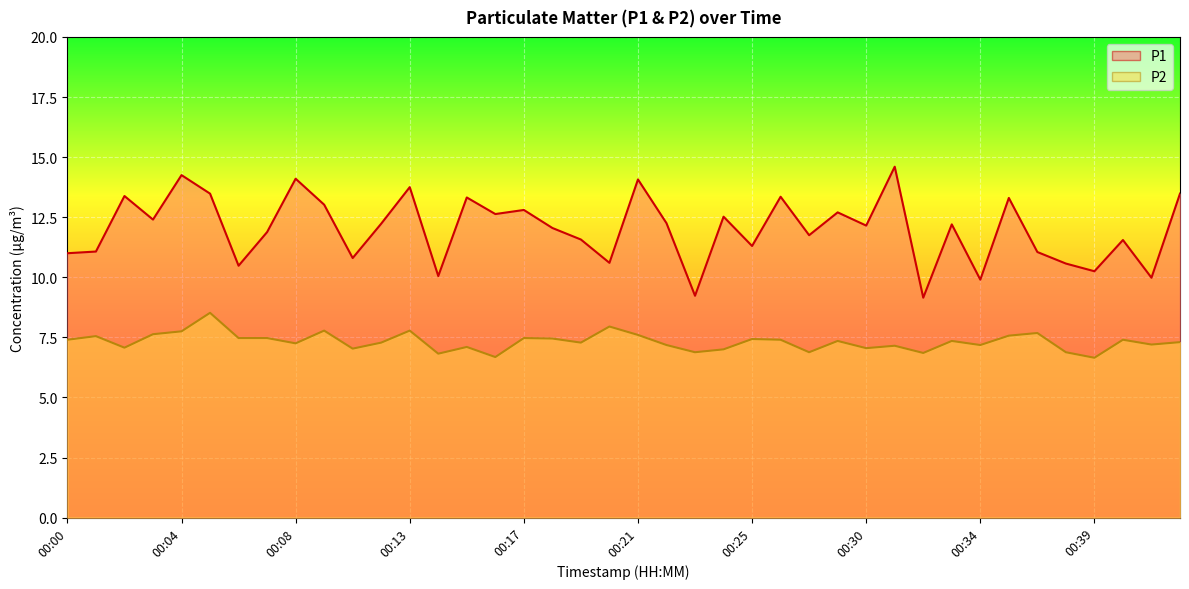

Is it true that P1 line equals 20.0 at 00:25?

False